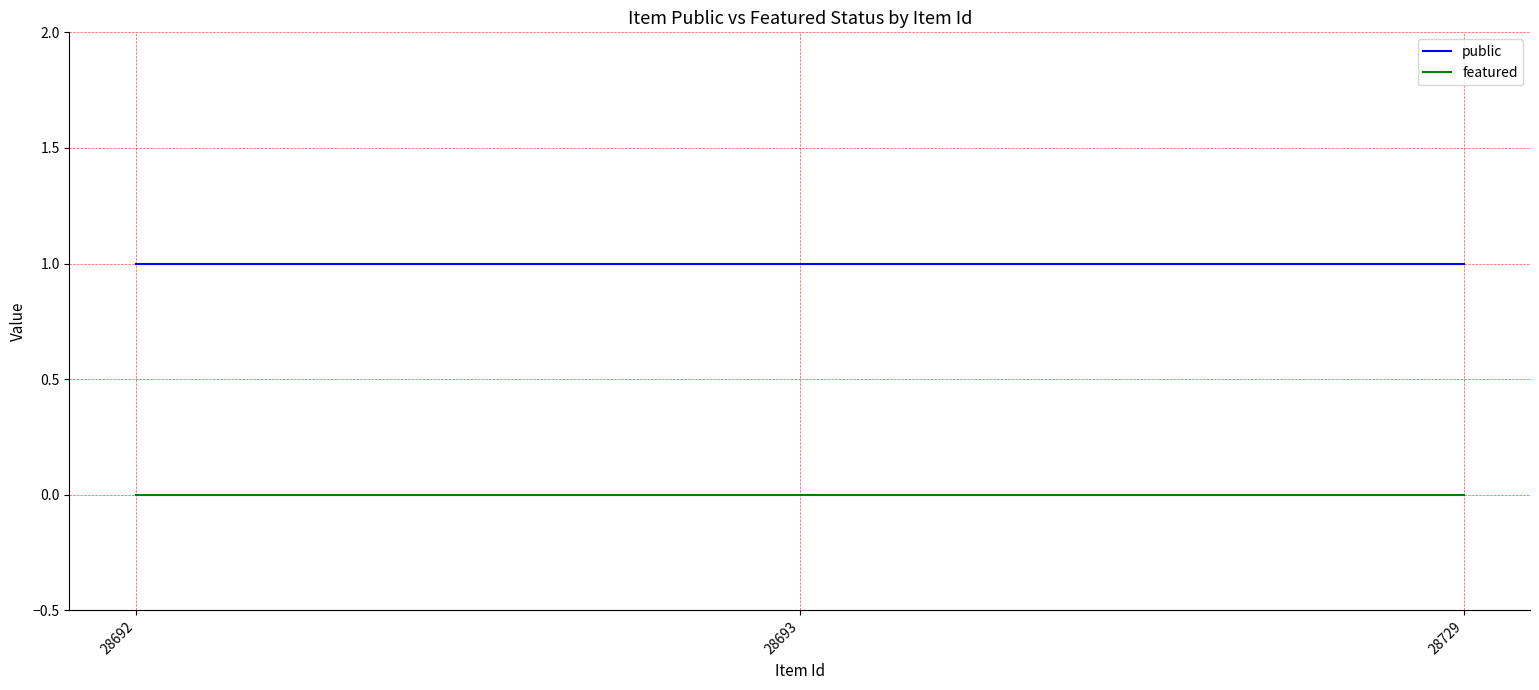

Reading left to right, list all the values displayed in this chart.

public: 1	1	1
featured: 0	0	0